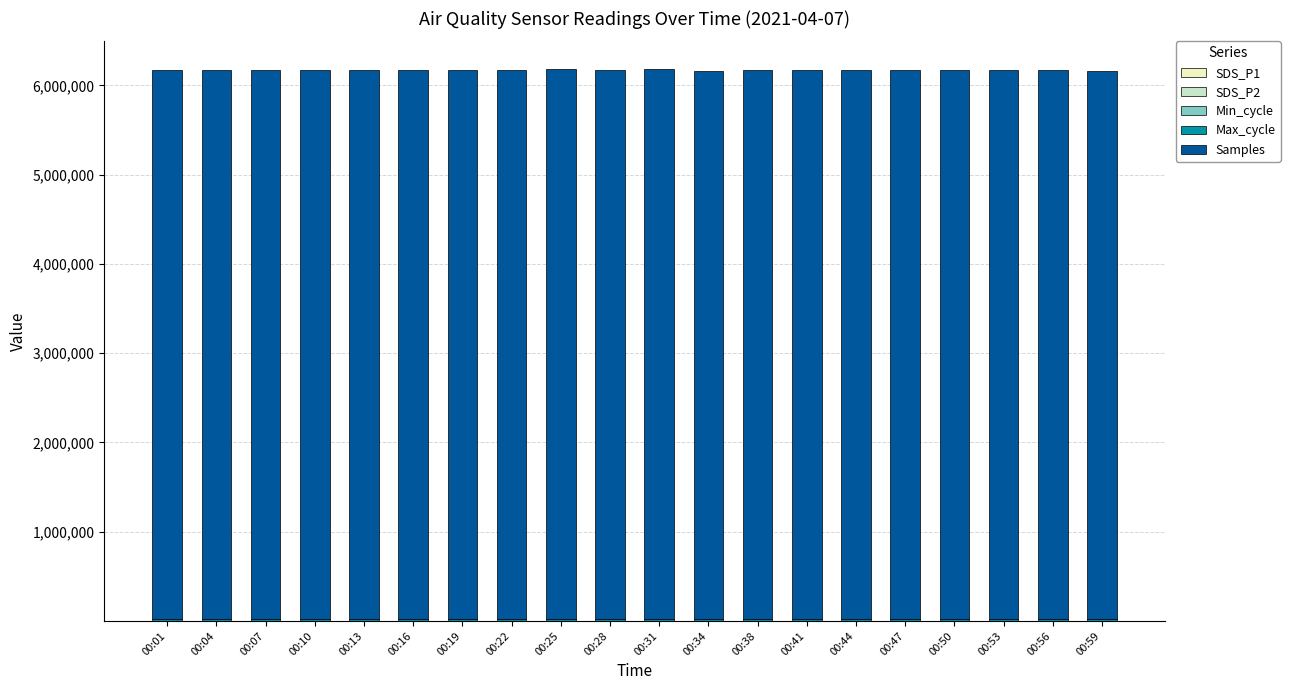

How many series are shown in this chart?

5